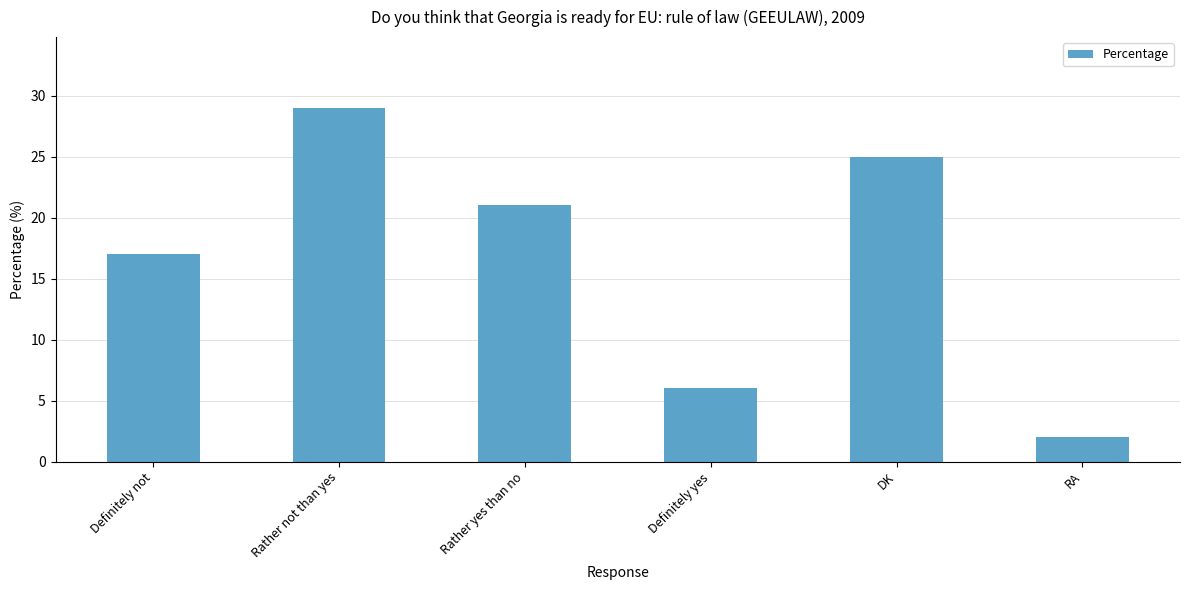

What is the approximate value at Definitely not, to the nearest 10?

20